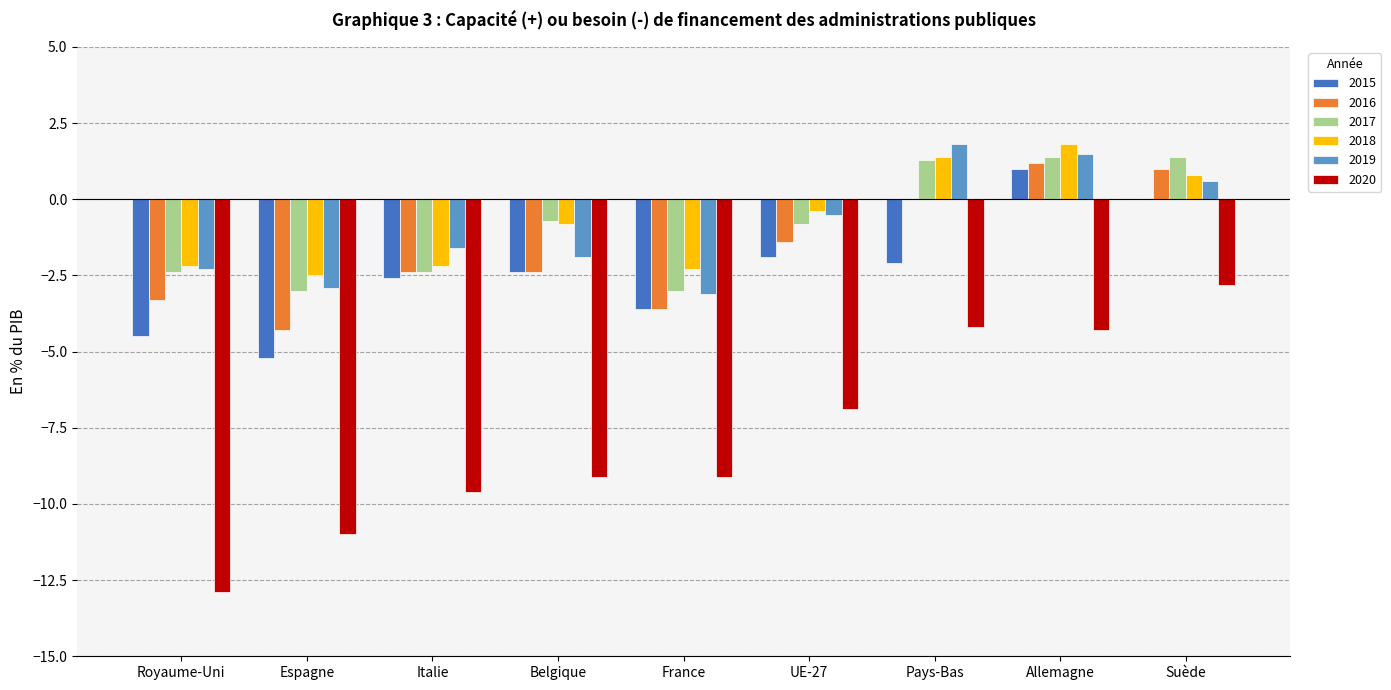

Which series changed the most between Espagne and Italie?

2015